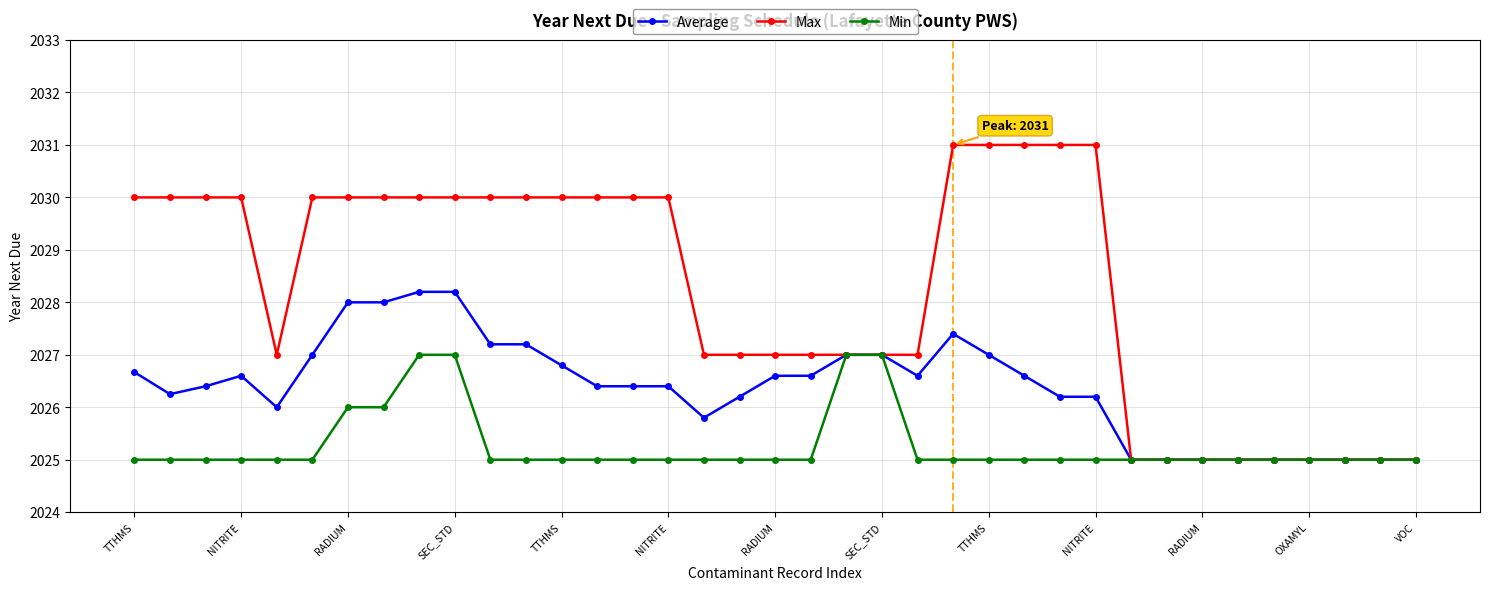

Which series has the largest total across all categories?

Max